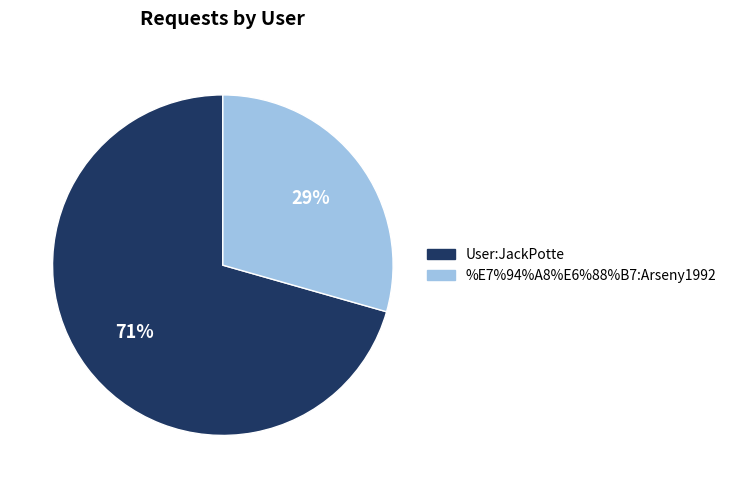

What is the ratio of the value at %E7%94%A8%E6%88%B7:Arseny1992 to the value at User:JackPotte?

0.4